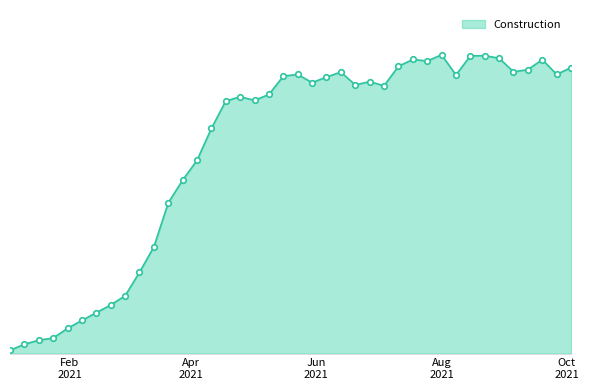

Where does the data first go above 51?

2021-05-16